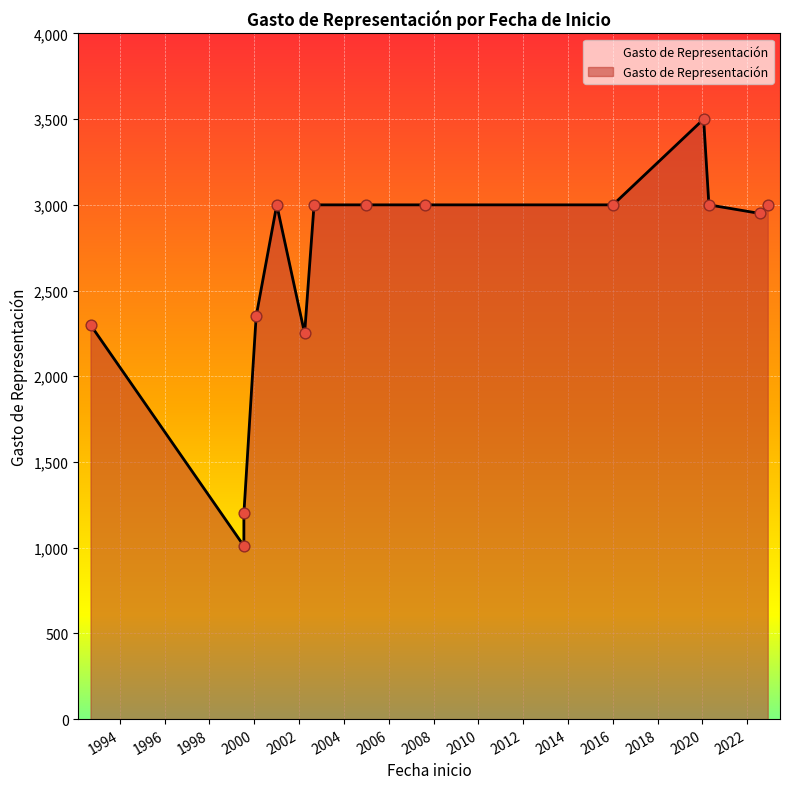

What is the ratio of the value at 2005-01-03 to the value at 2022-12-01?

1.0